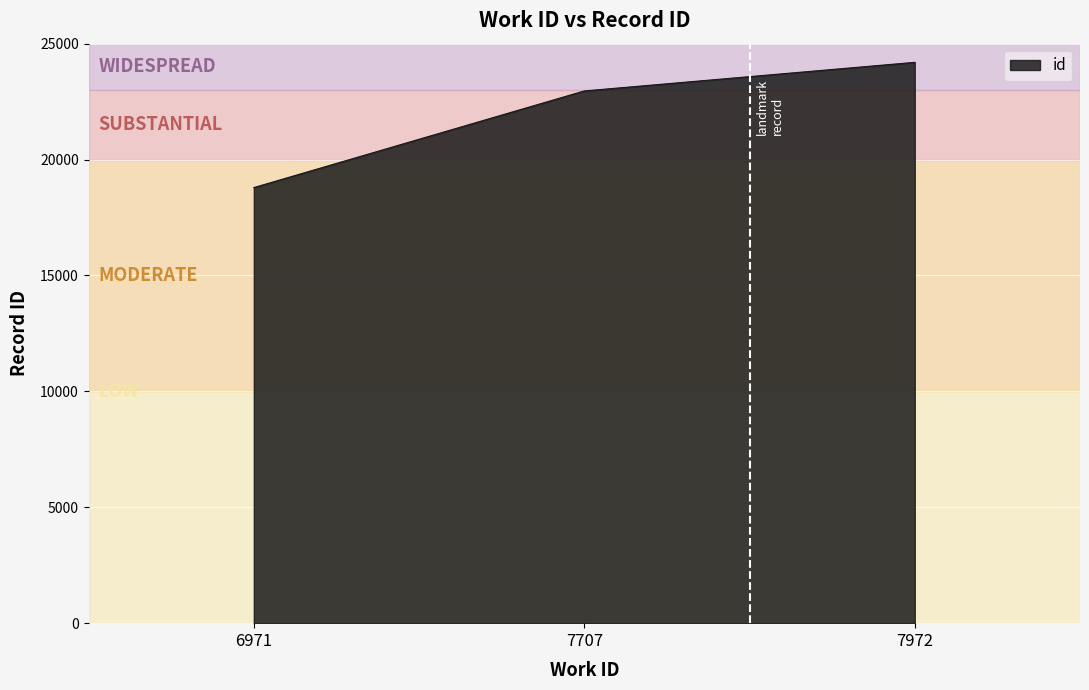

At which category does the chart reach its minimum across all series?

6971